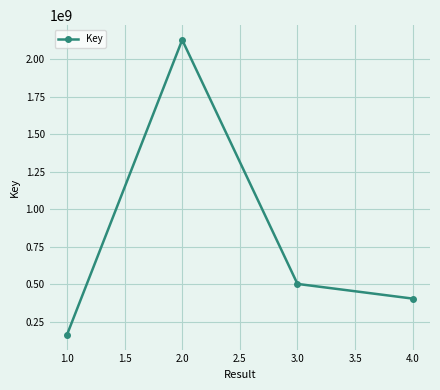

Reading left to right, list all the values displayed in this chart.

161598651	2129661606	501443107	403383481